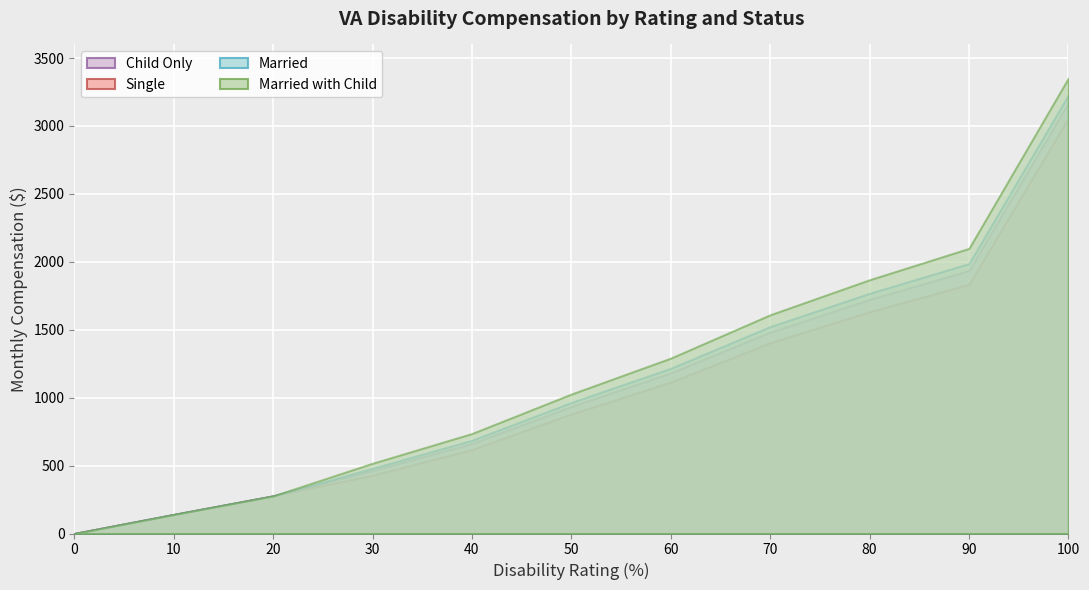

What is the difference between the Single values at 0 and 50?

879.4